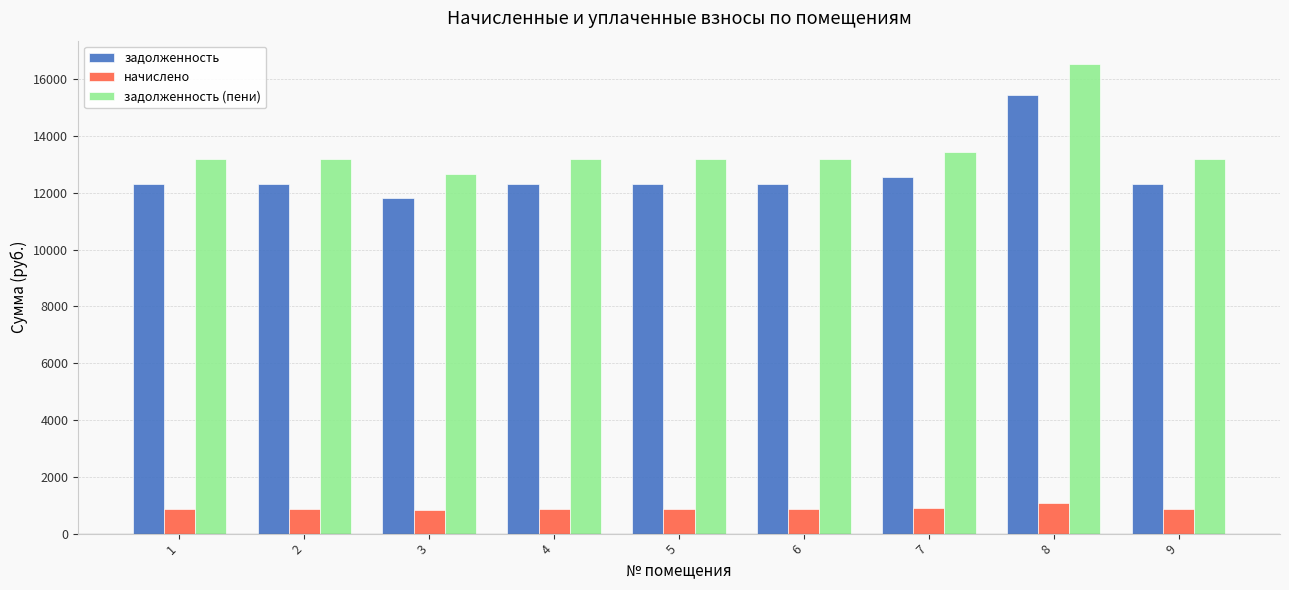

What is the total value across all series at 2?

26337.4